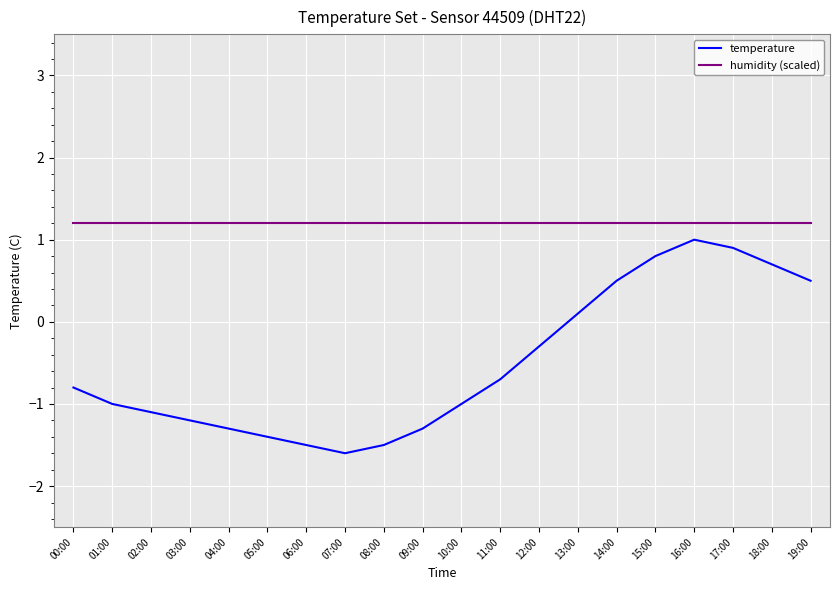

Which series has the widest spread of values?

temperature